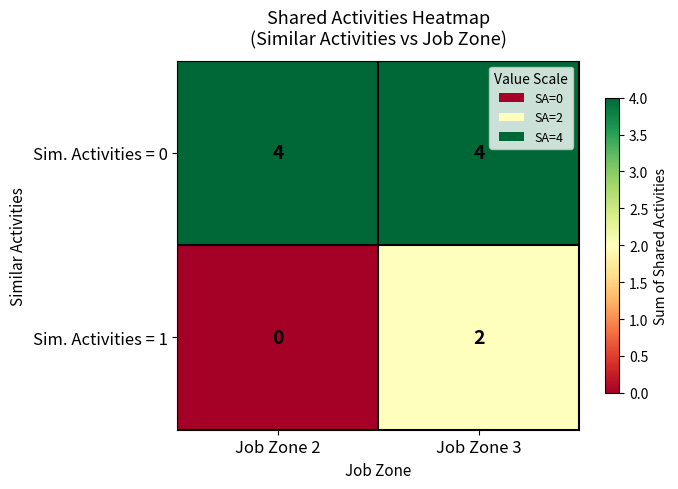

What is the total value across all series at Job Zone 2?

4